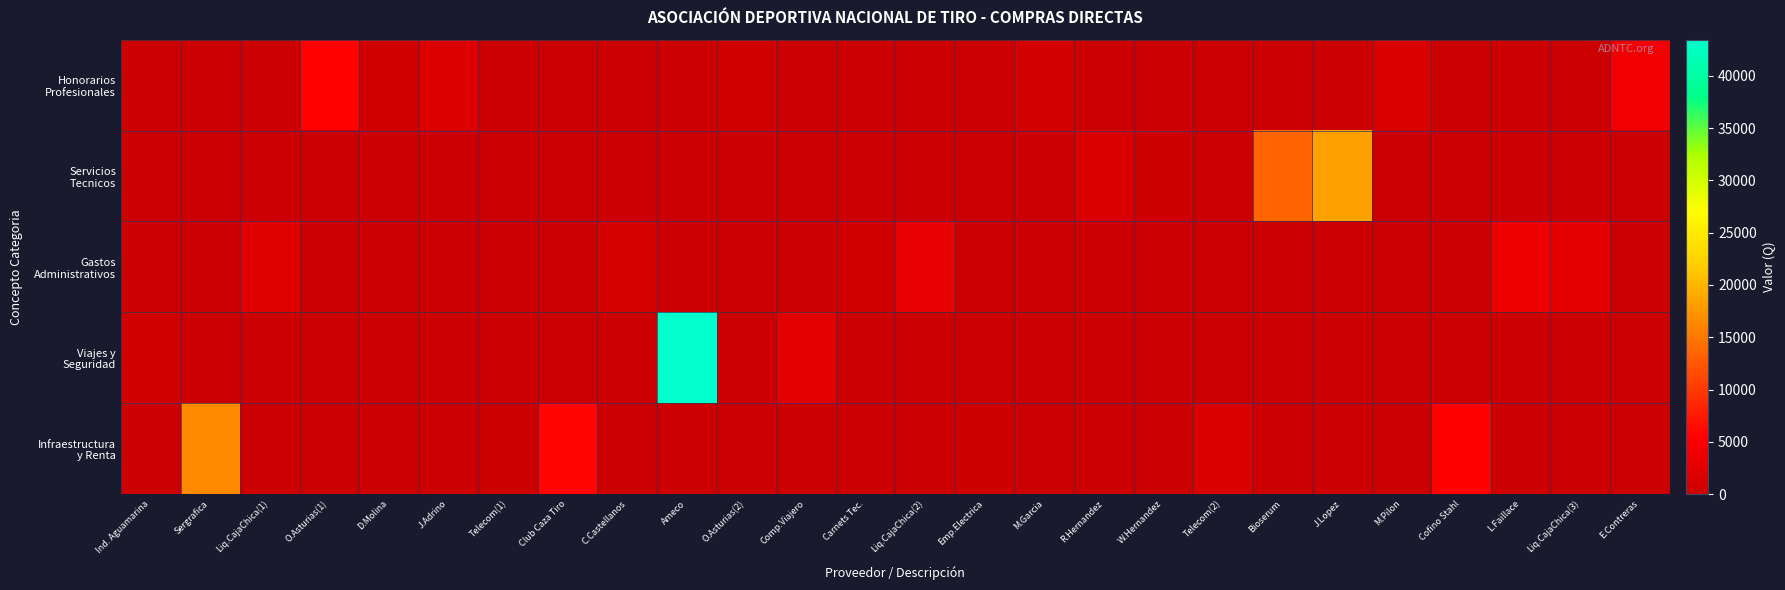

At how many categories does at least one series exceed 7927?

4